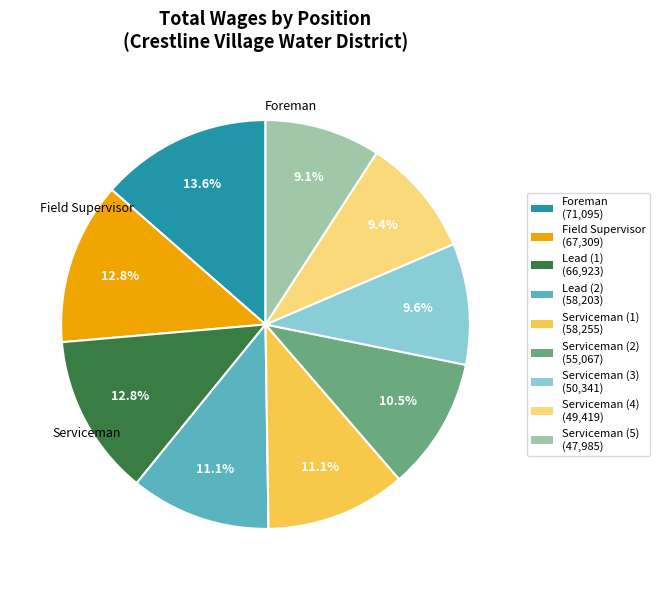

Does any single category account for the majority?

No